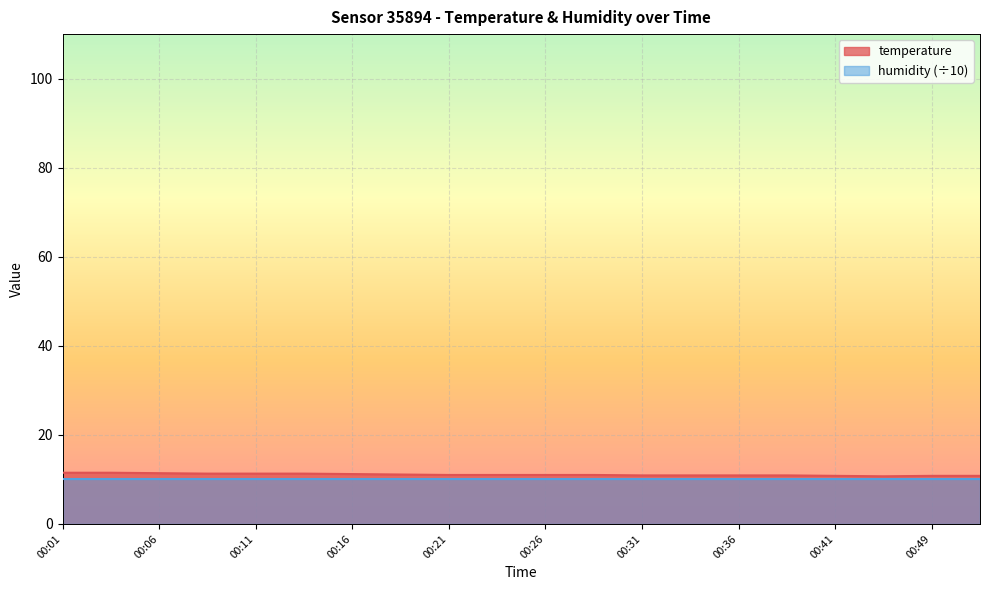

Reading left to right, list all the values displayed in this chart.

00:01=11.5	00:04=11.5	00:06=11.4	00:09=11.3	00:11=11.3	00:14=11.3	00:16=11.2	00:18=11.1	00:21=11.0	00:23=11.0	00:26=11.0	00:28=11.0	00:31=10.9	00:33=10.9	00:36=10.9	00:38=10.9	00:41=10.8	00:46=10.7	00:49=10.8	00:51=10.8